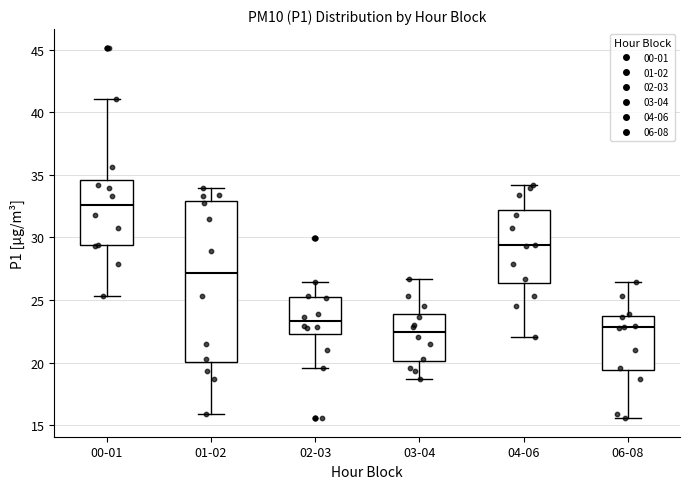

Comparing the boxes themselves (not the whiskers), which one is the tallest?

01-02